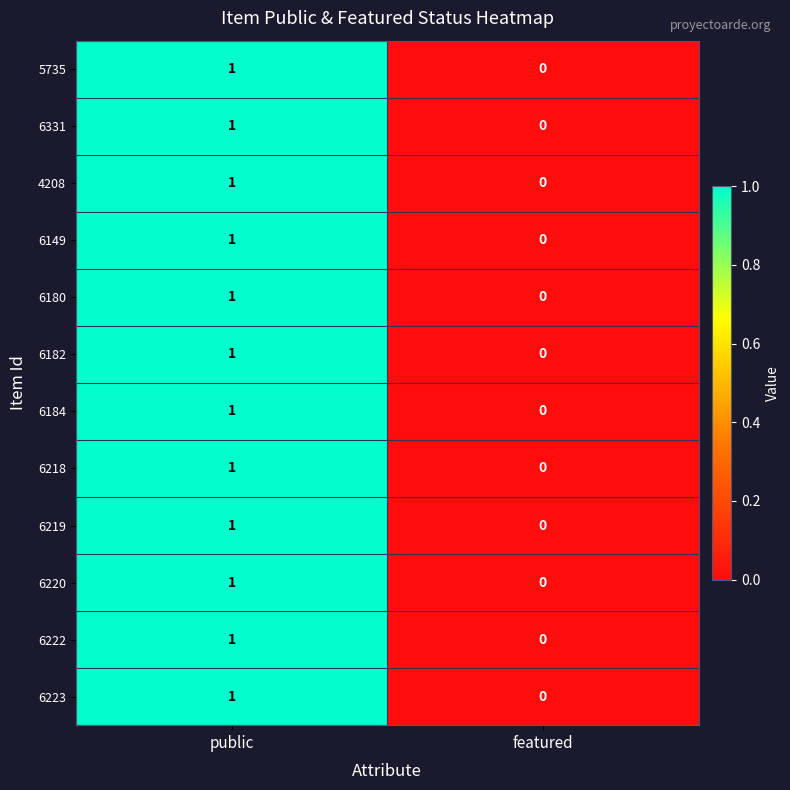

Where is 6218 nearest to the value 0?

featured